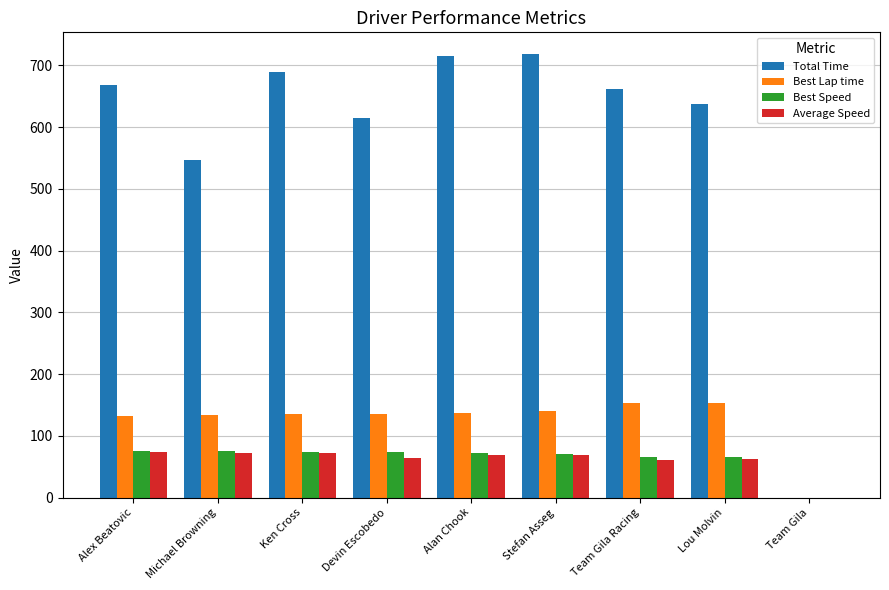

Which series has the largest total across all categories?

Total Time